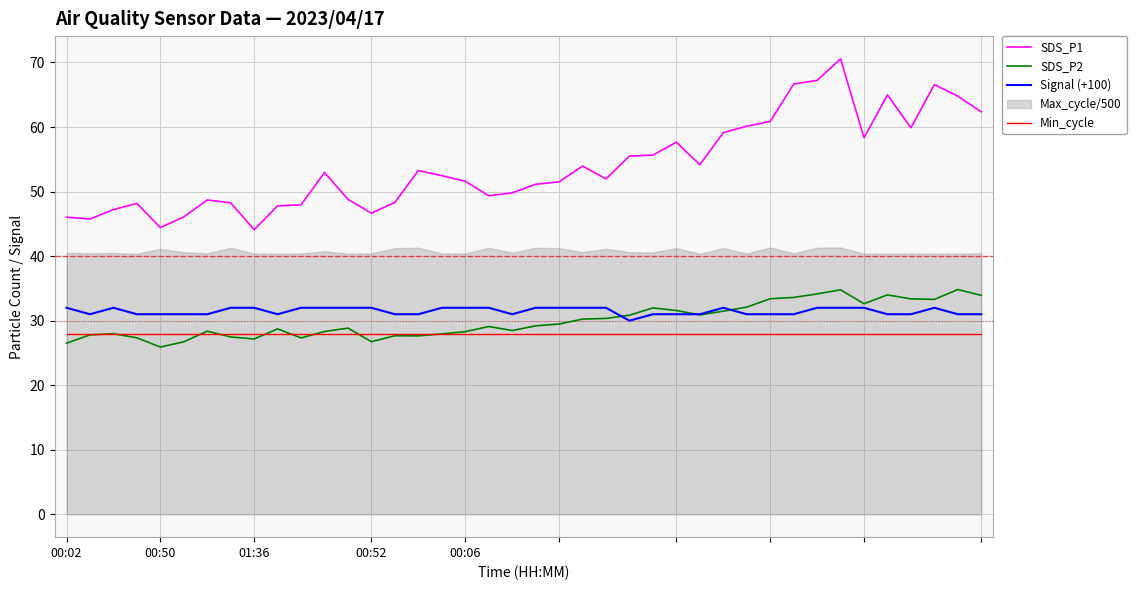

What is the approximate value of SDS_P2 at 36?

33.4